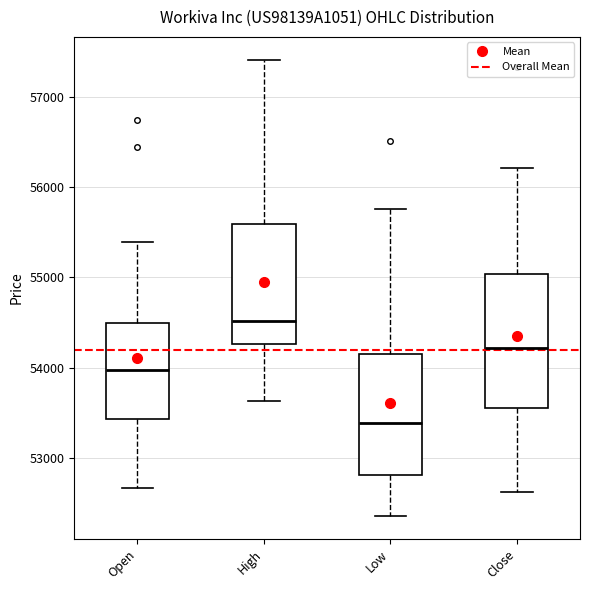

Where is the lower edge of the box for Close on the y-axis? The values are not printed on the chart, so give them approximately, as read against the axis.

53600